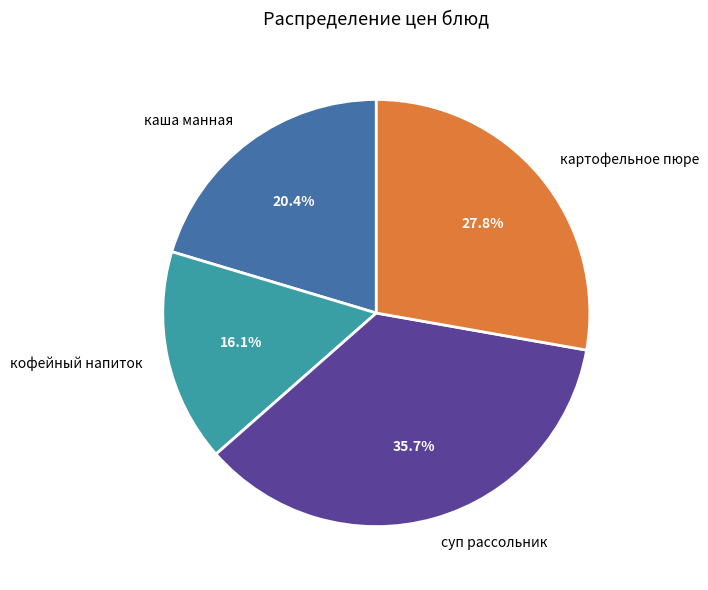

Rank the categories by value from highest to lowest.

суп рассольник, картофельное пюре, каша манная, кофейный напиток